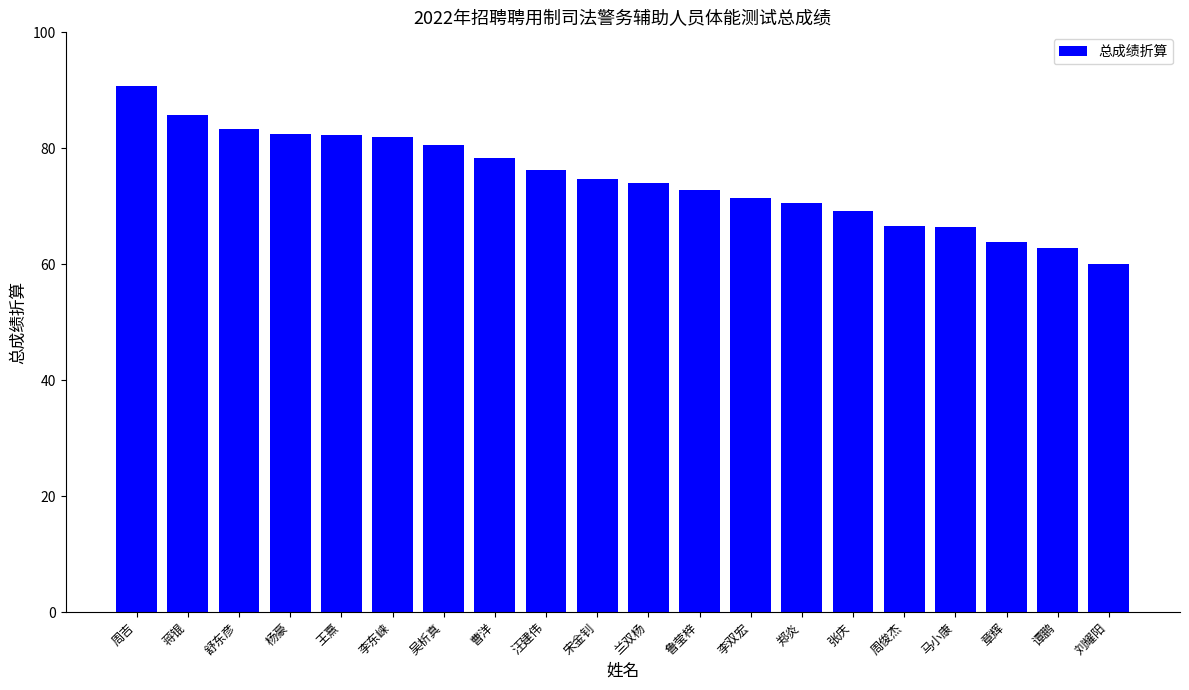

What is the value of the 6th bar from the left?

82.0